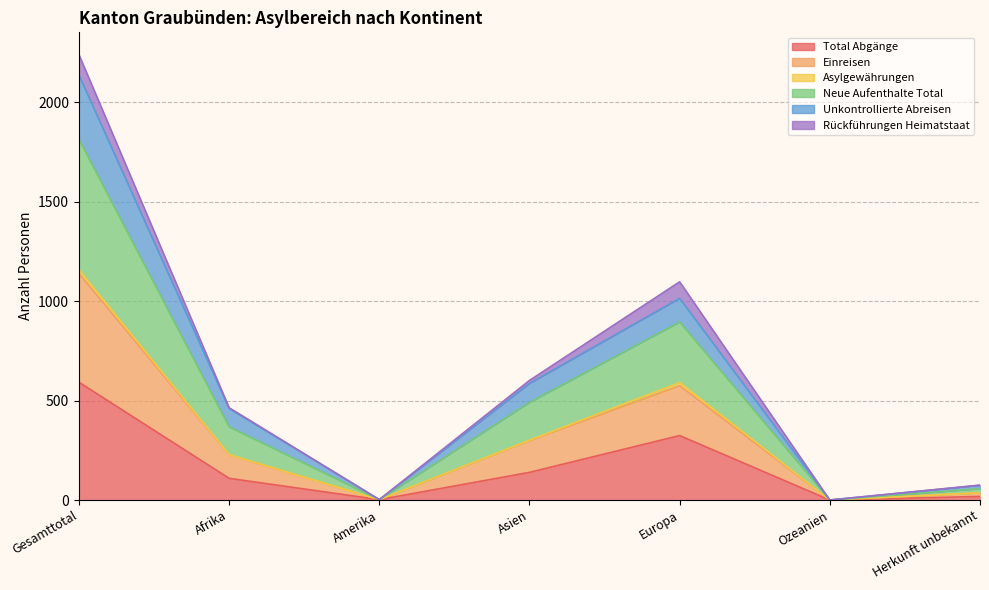

At which category is the sum across all series the highest?

Gesamttotal